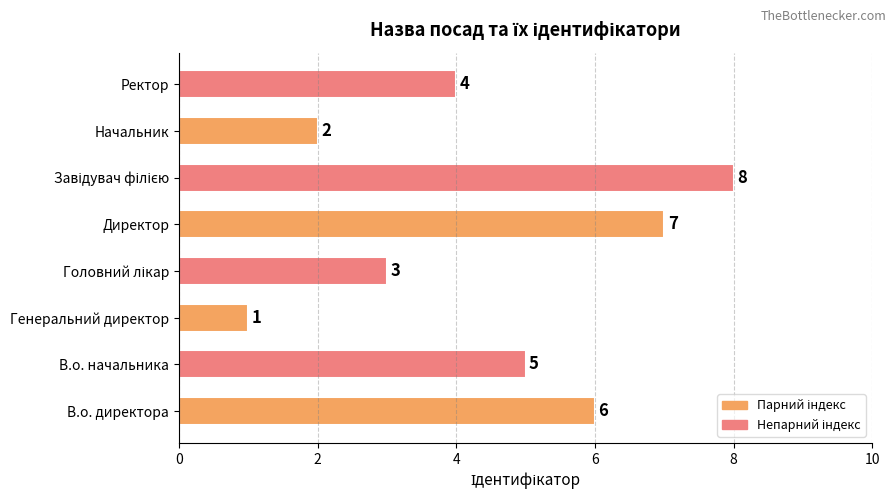

Does the chart contain any negative values?

No